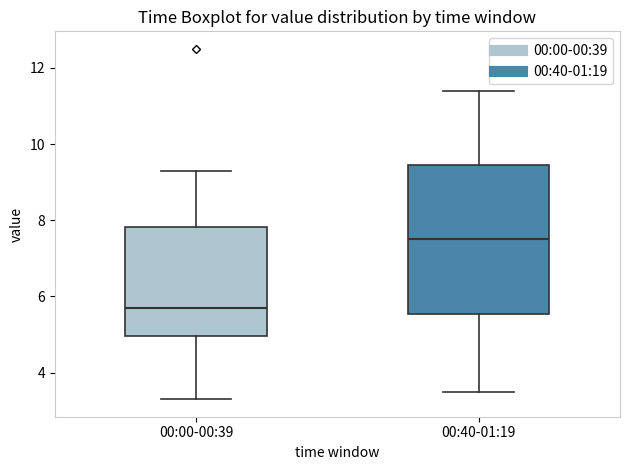

Where does the median line of the box for 00:00-00:39 sit on the y-axis? The values are not printed on the chart, so give them approximately, as read against the axis.

5.8